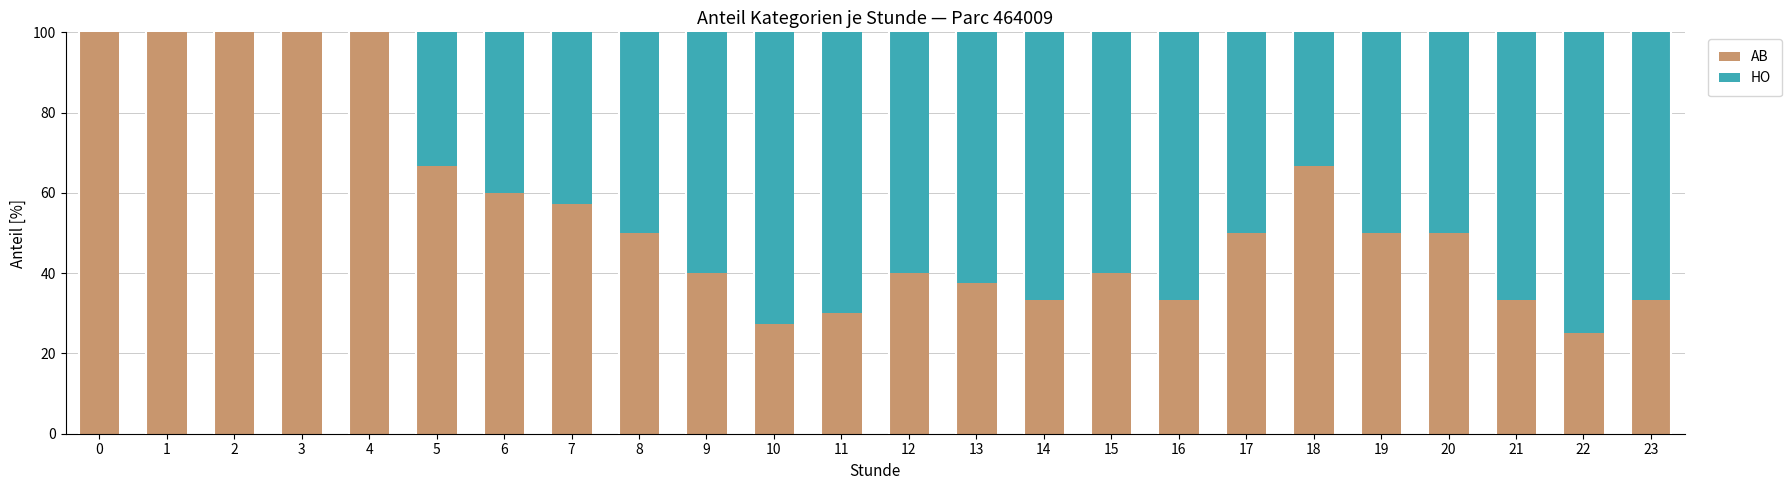

The AB series shows 39.2 at 18. True or false?

False